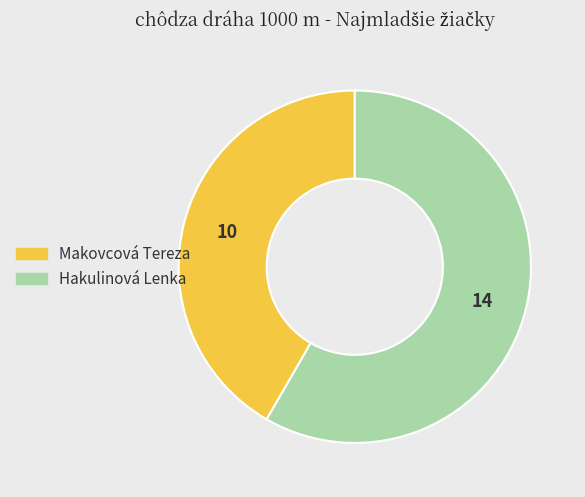

Rank the categories by value from highest to lowest.

Hakulinová Lenka, Makovcová Tereza